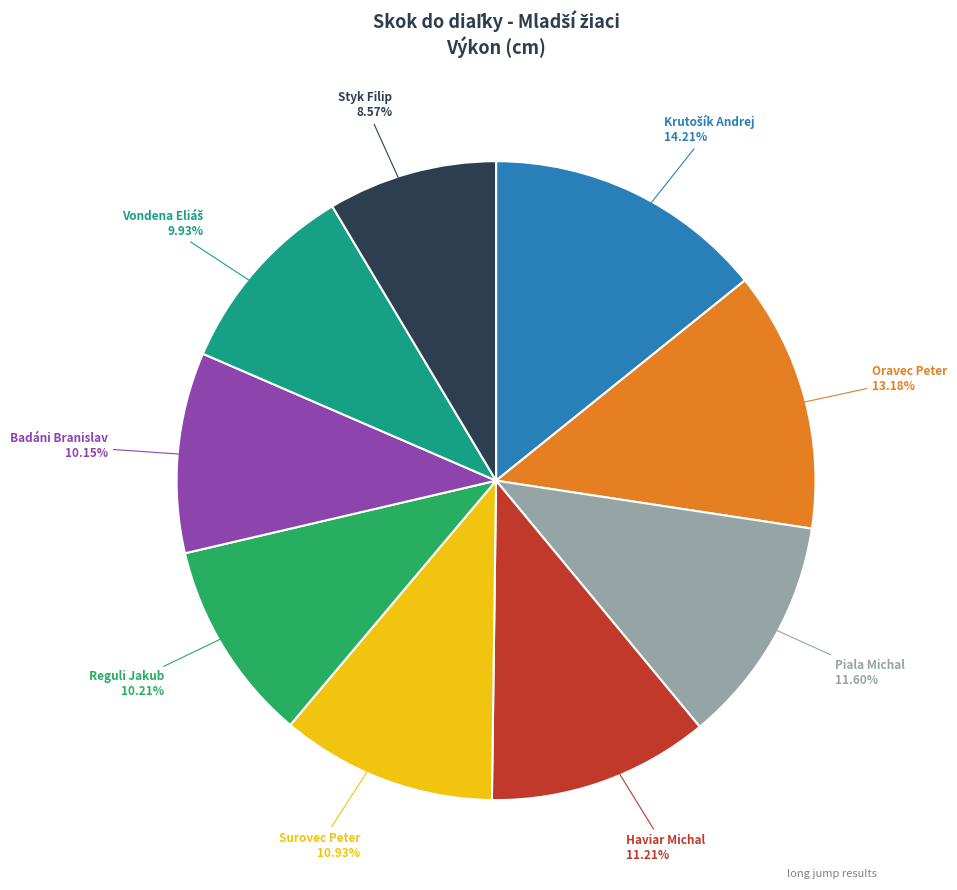

Is there any slice that represents more than half of the pie?

No